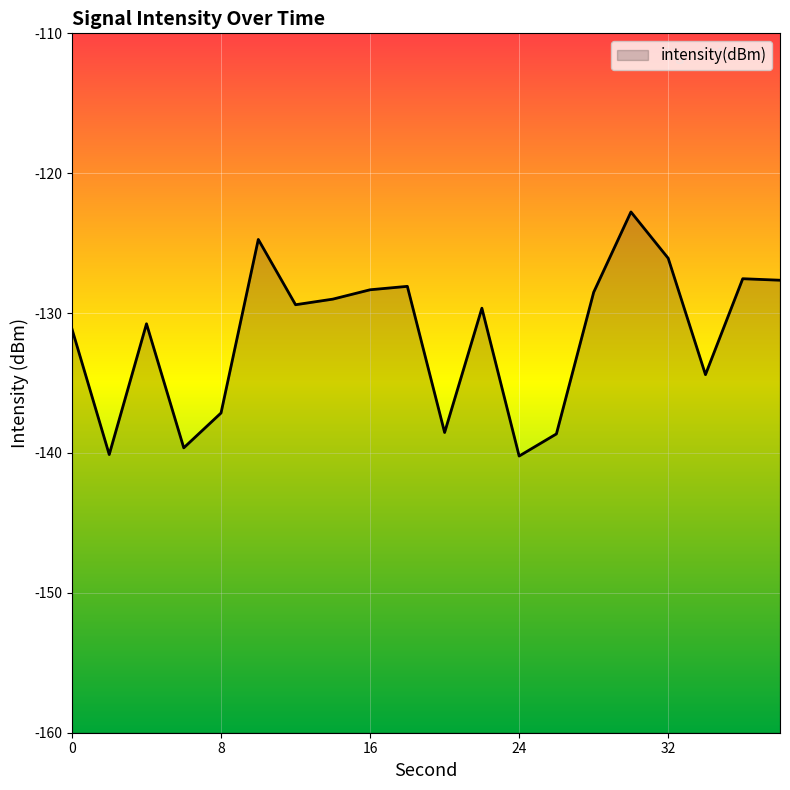

Does the chart display data point markers on the line(s)?

No